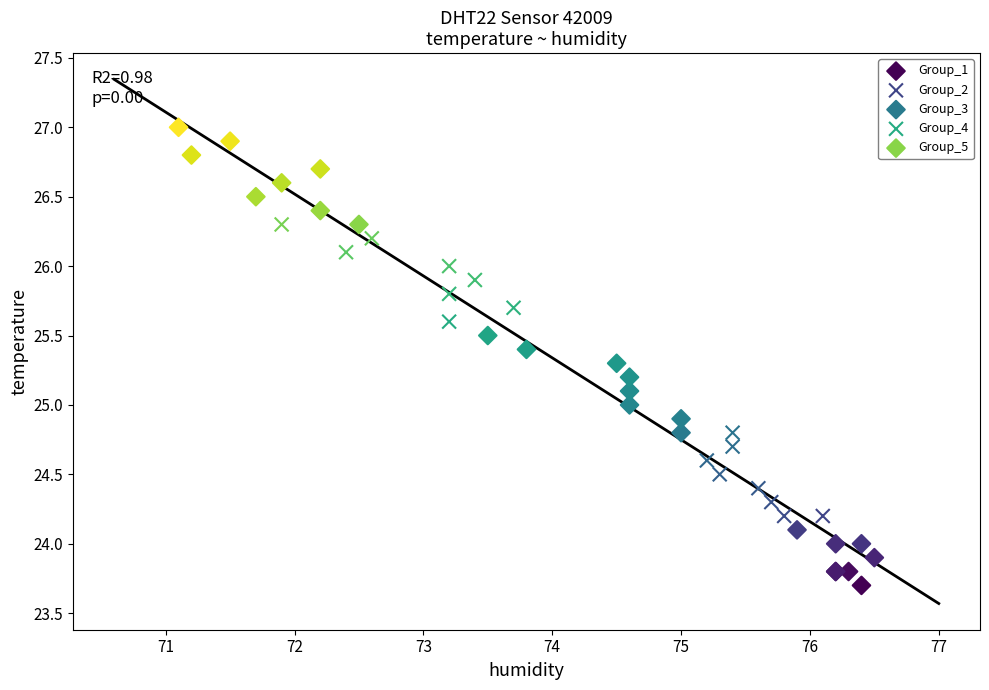

Which series contains the lowest Y value?

Group_1